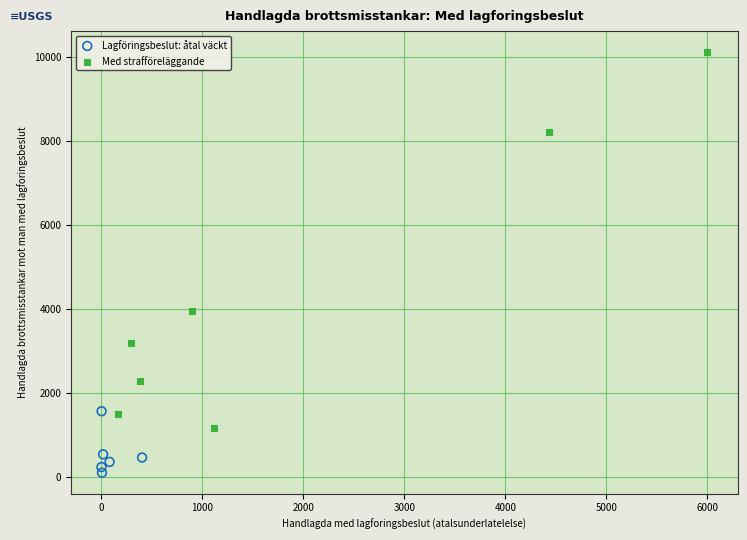

Which series contains the lowest Y value?

Lagföringsbeslut: åtal väckt